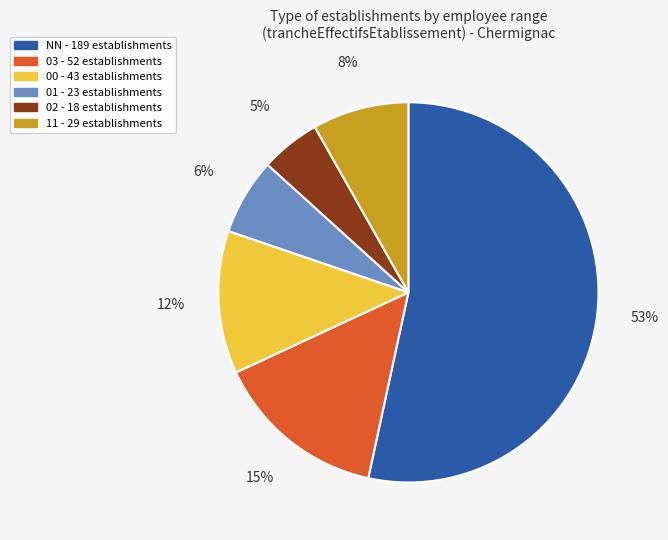

To the nearest percent, what portion does 01 represent?

6%